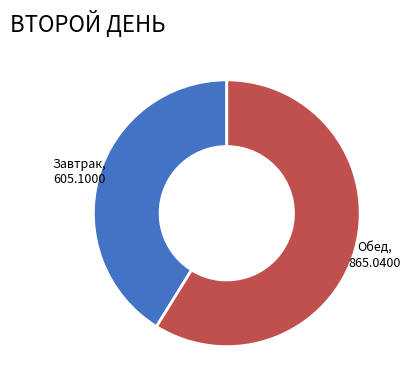

Do Завтрак, 605.1000 and Обед, 865.0400 together represent more than half of the pie?

Yes